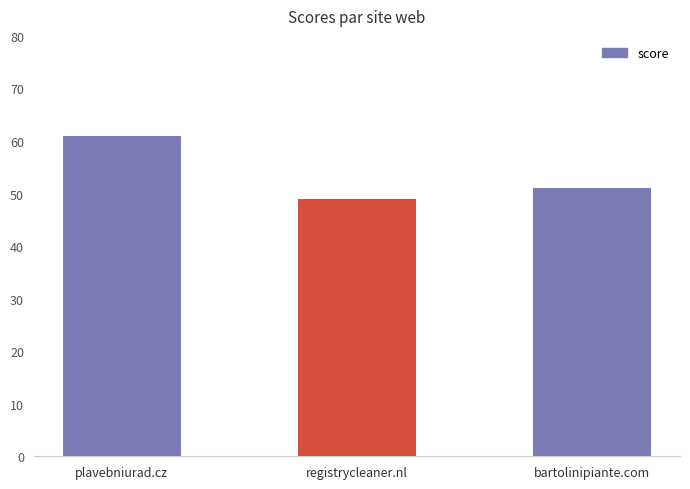

What is the minimum value shown in the chart?

49